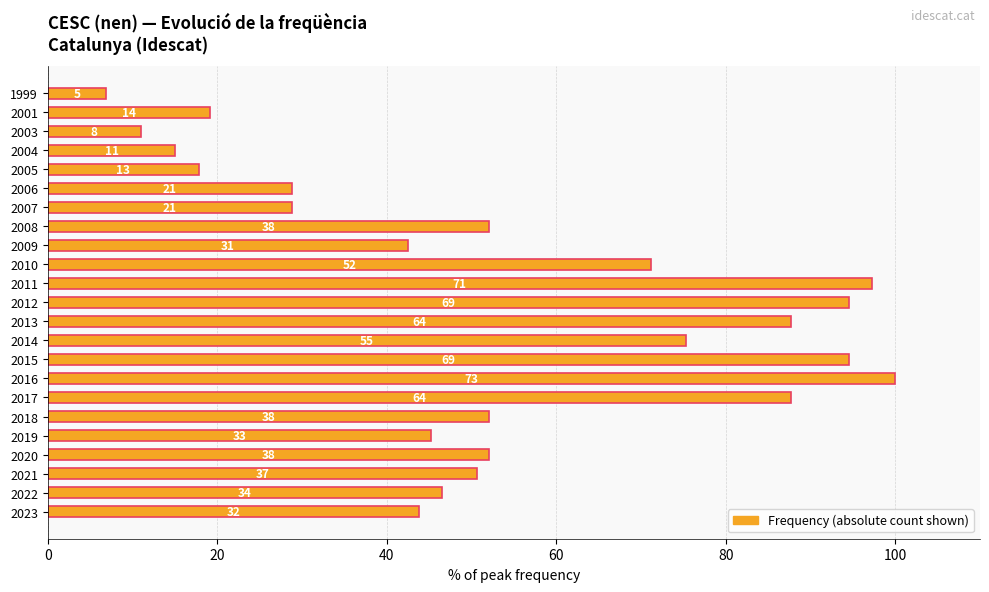

What is the maximum value shown in the chart?

100.0